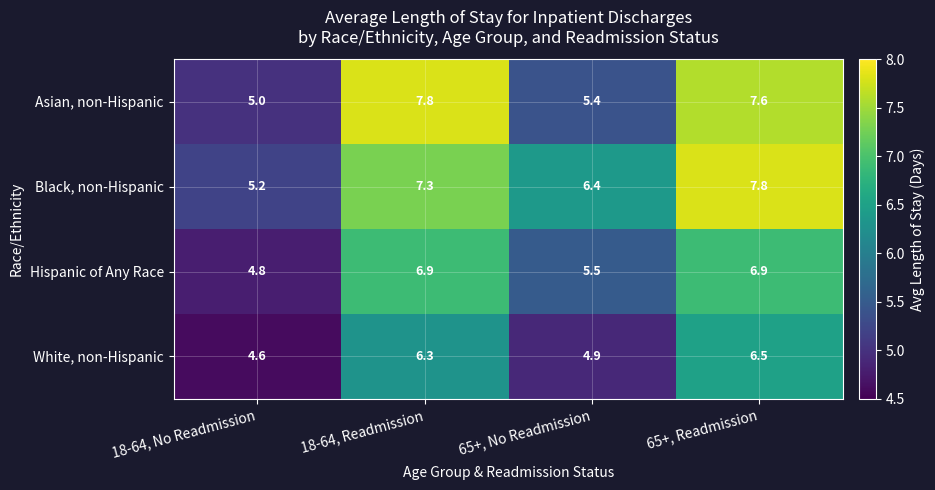

At which label does White, non-Hispanic reach its peak?

65+, Readmission